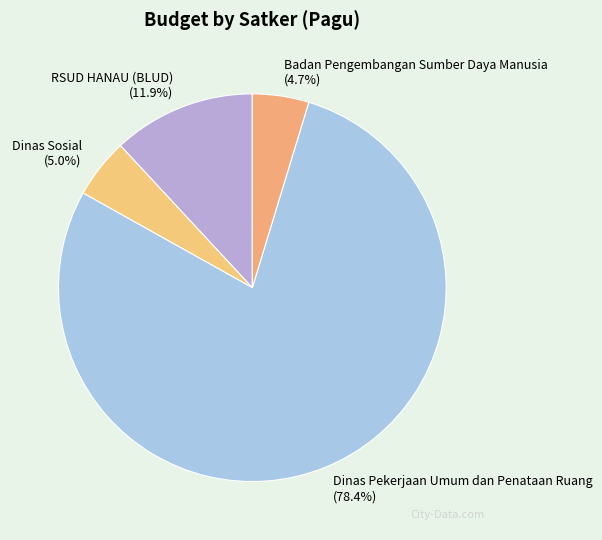

Which category has the biggest portion of the pie?

Dinas Pekerjaan Umum dan Penataan Ruang